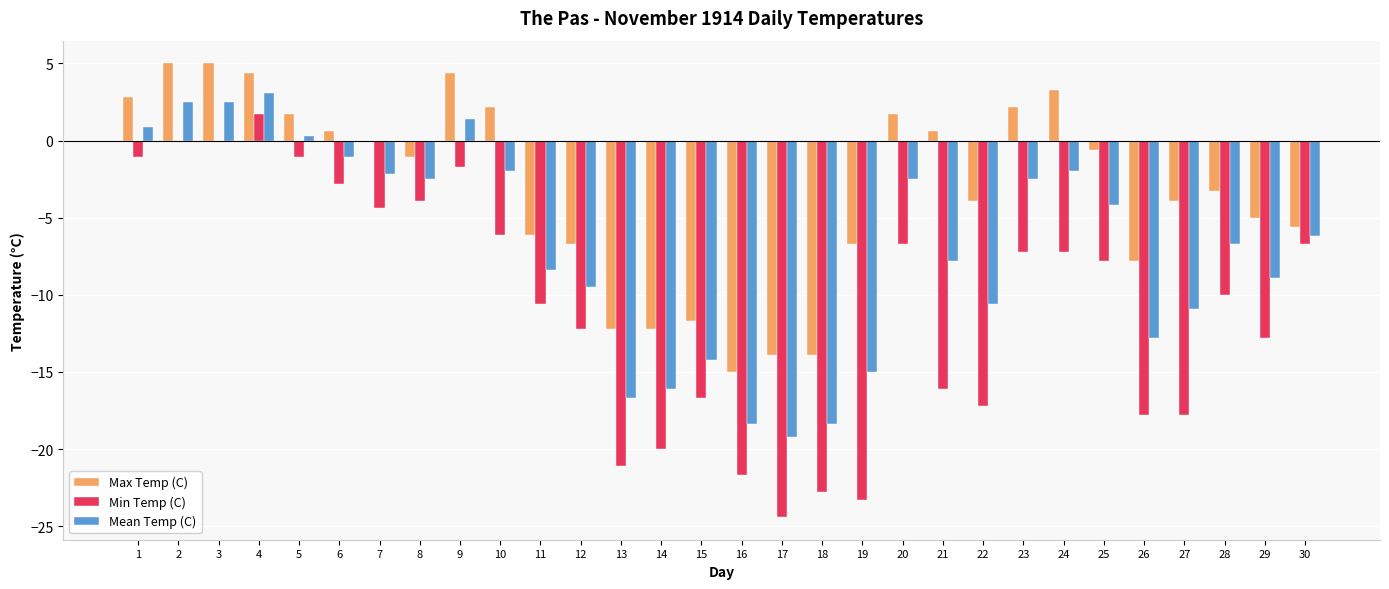

True or false: Max Temp (C) has a value of -6.7 at 12.

True